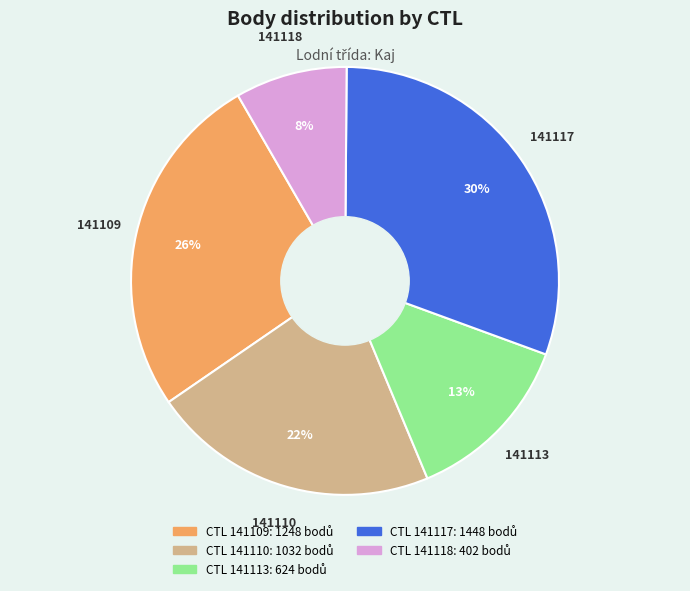

To the nearest percent, what is the average slice percentage?

20%